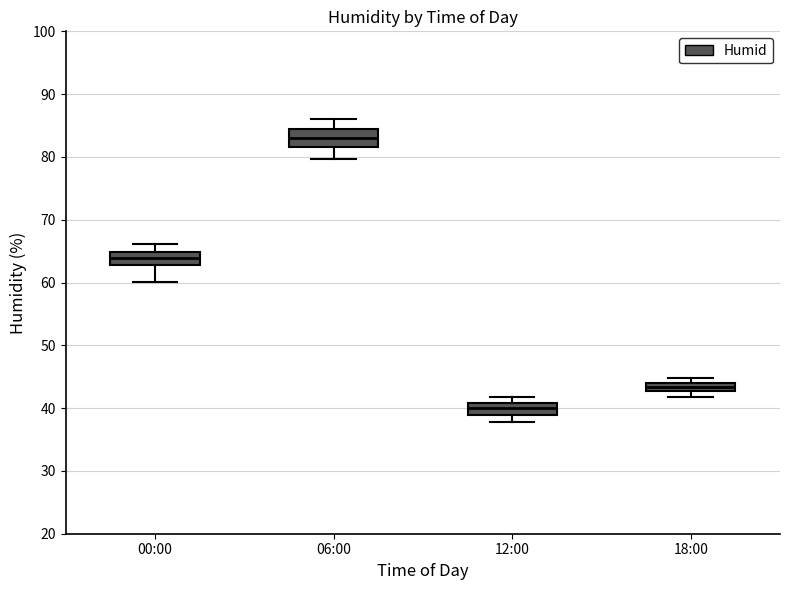

Where is the upper edge of the box for 00:00 on the y-axis? The values are not printed on the chart, so give them approximately, as read against the axis.

65